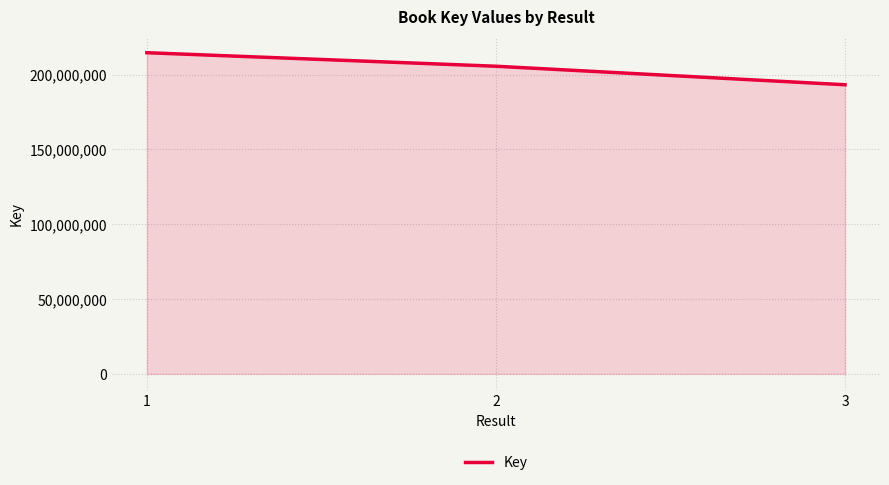

What is the greatest value displayed?

214629546